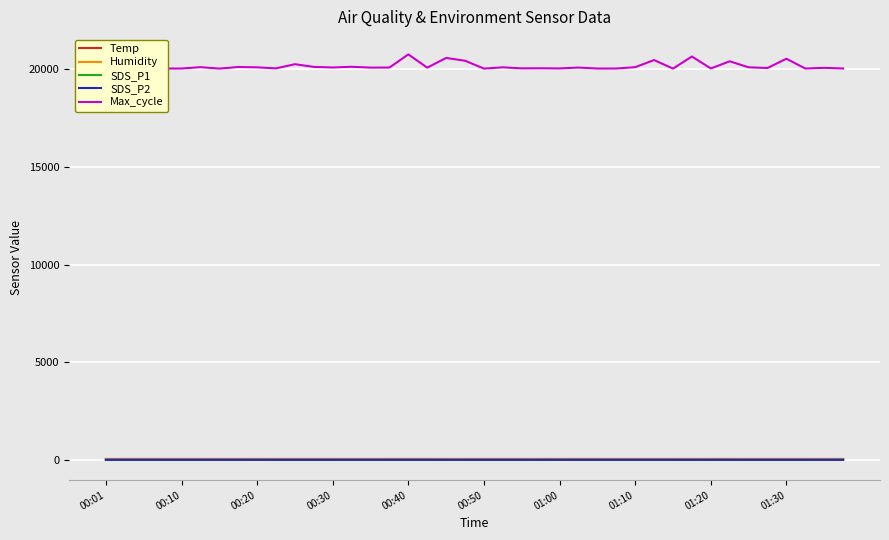

What is the total value across all series at 13?

20211.0